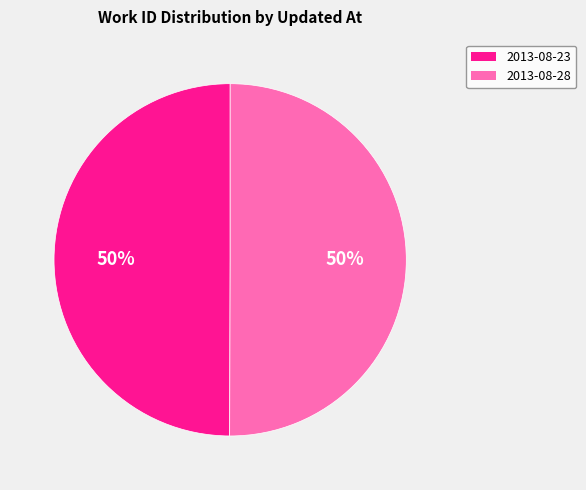

To the nearest percent, what is the average slice percentage?

50%